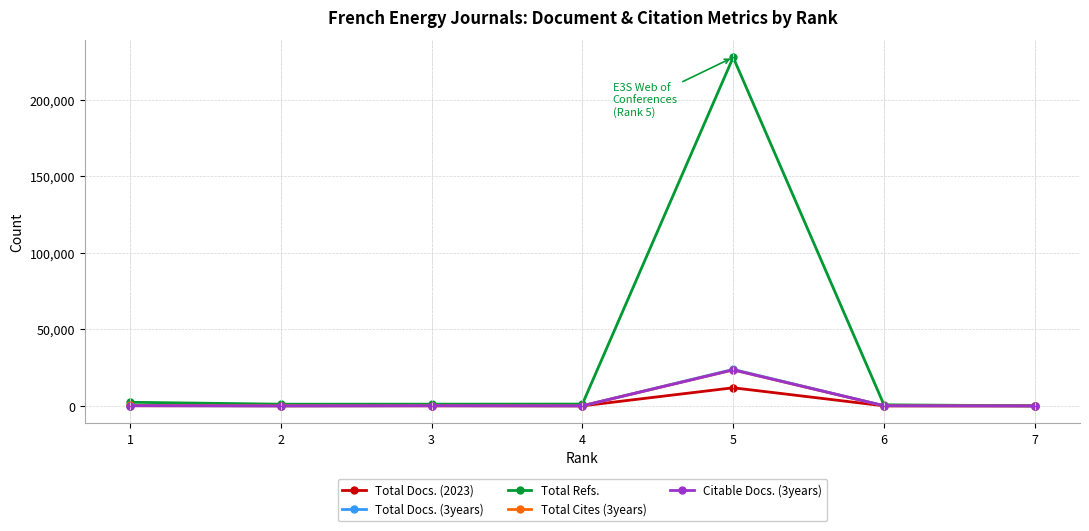

How many lines are shown in the chart?

5